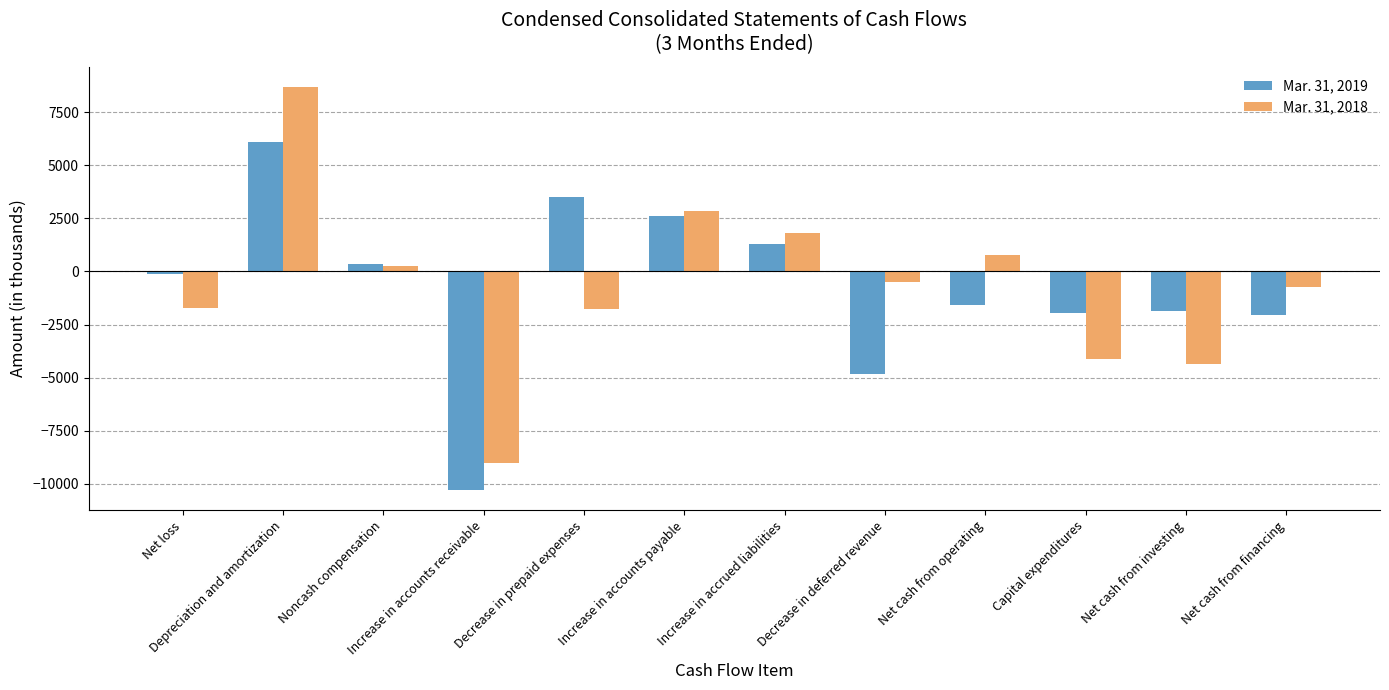

Which category has the highest value across all series?

Depreciation and amortization